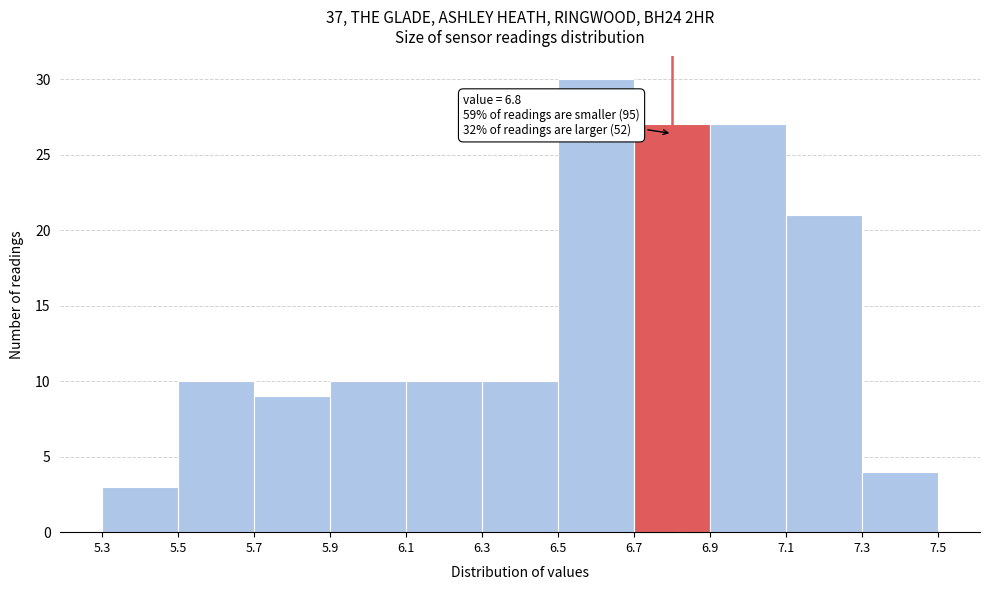

Over which range of the x-axis is the bar tallest?

6.5 to 6.7